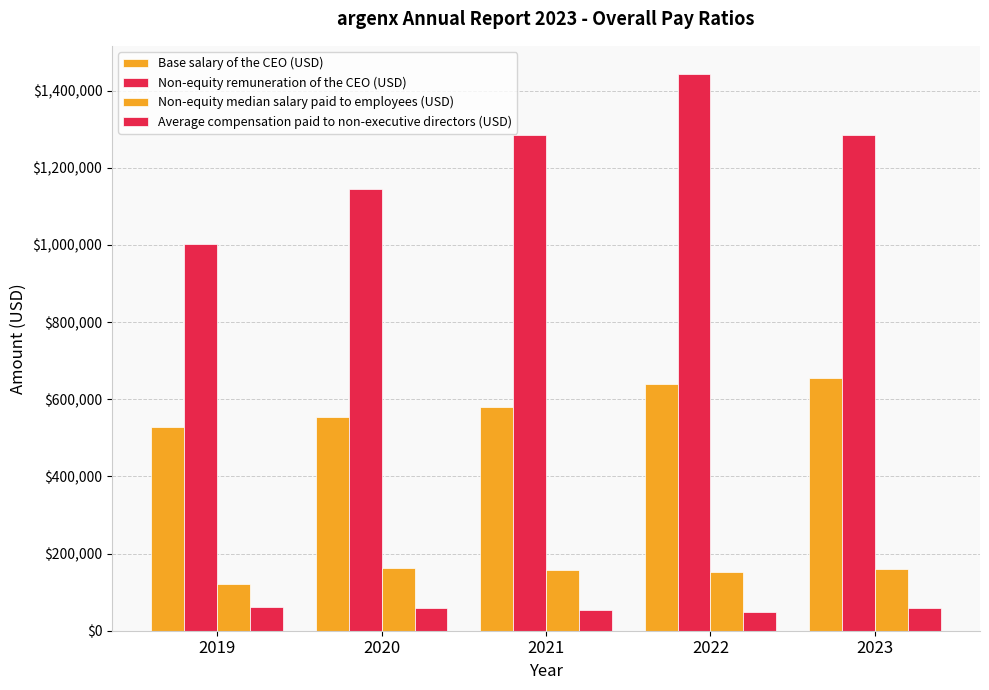

What is the value of the Non-equity remuneration of the CEO (USD) bar at the 3rd from the left?

1285136